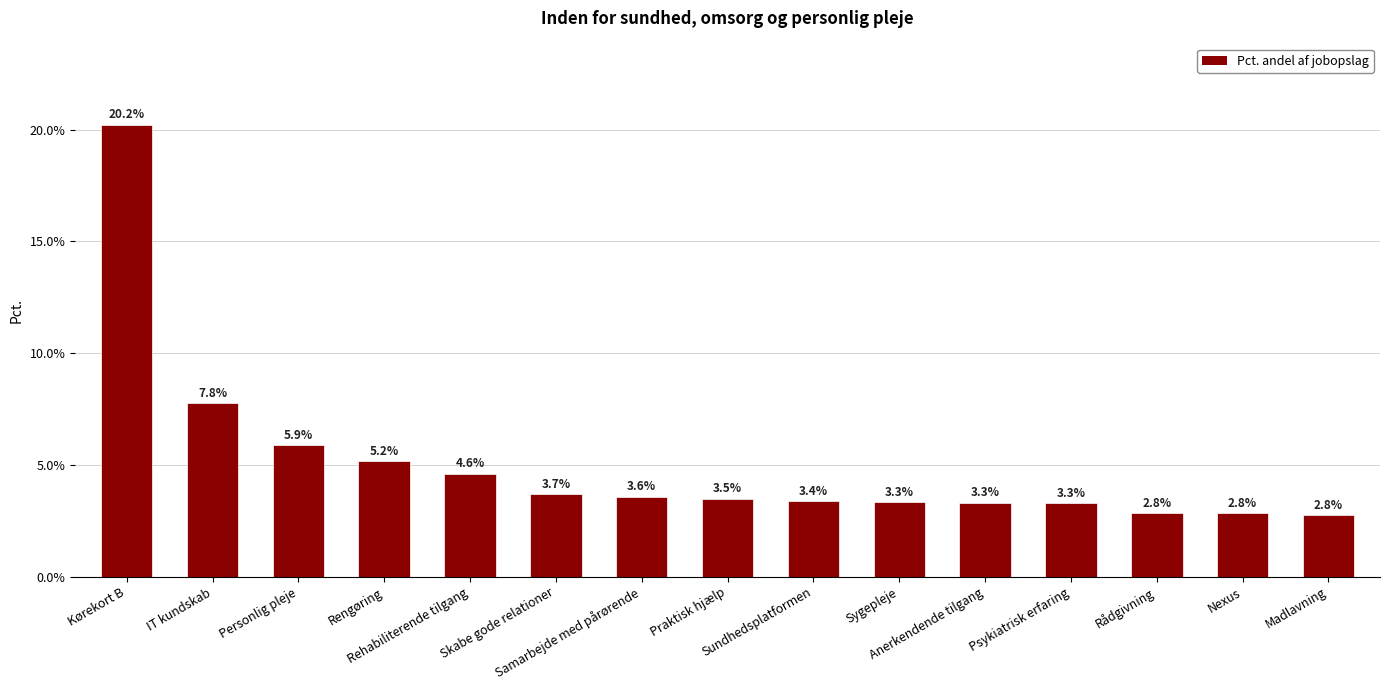

Does the chart contain any negative values?

No